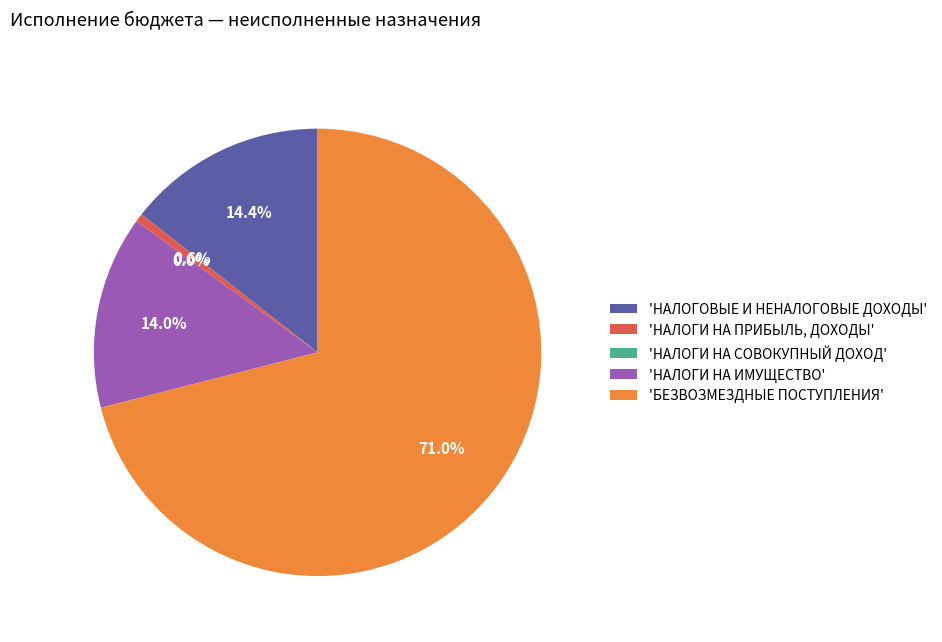

Which has a higher value, НАЛОГИ НА ПРИБЫЛЬ, ДОХОДЫ or БЕЗВОЗМЕЗДНЫЕ ПОСТУПЛЕНИЯ?

БЕЗВОЗМЕЗДНЫЕ ПОСТУПЛЕНИЯ